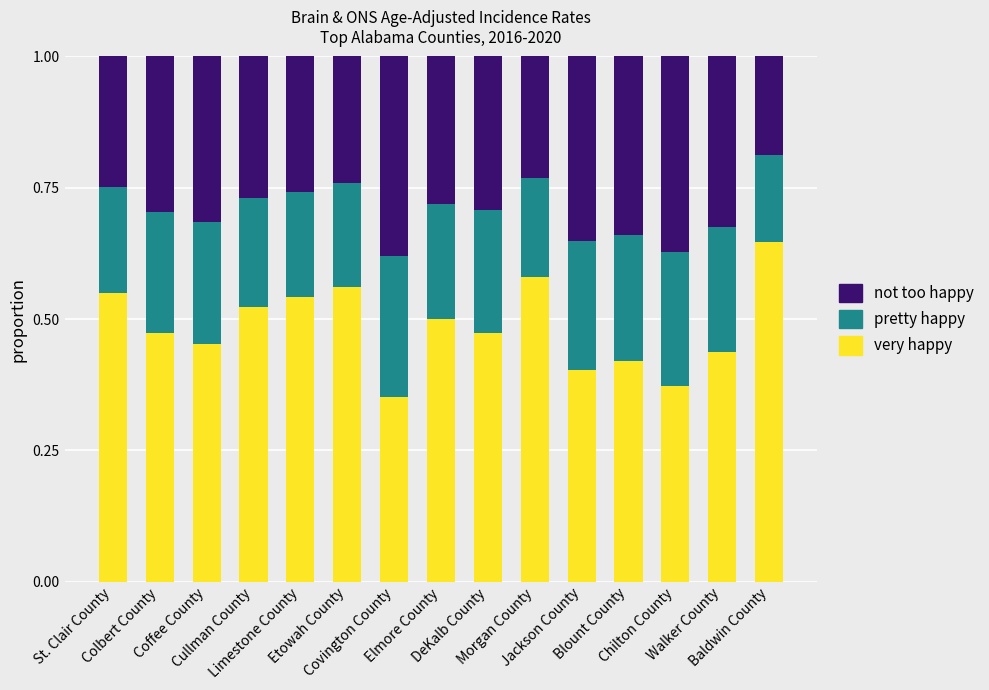

Count the very happy values in the range 0 to 1.

15